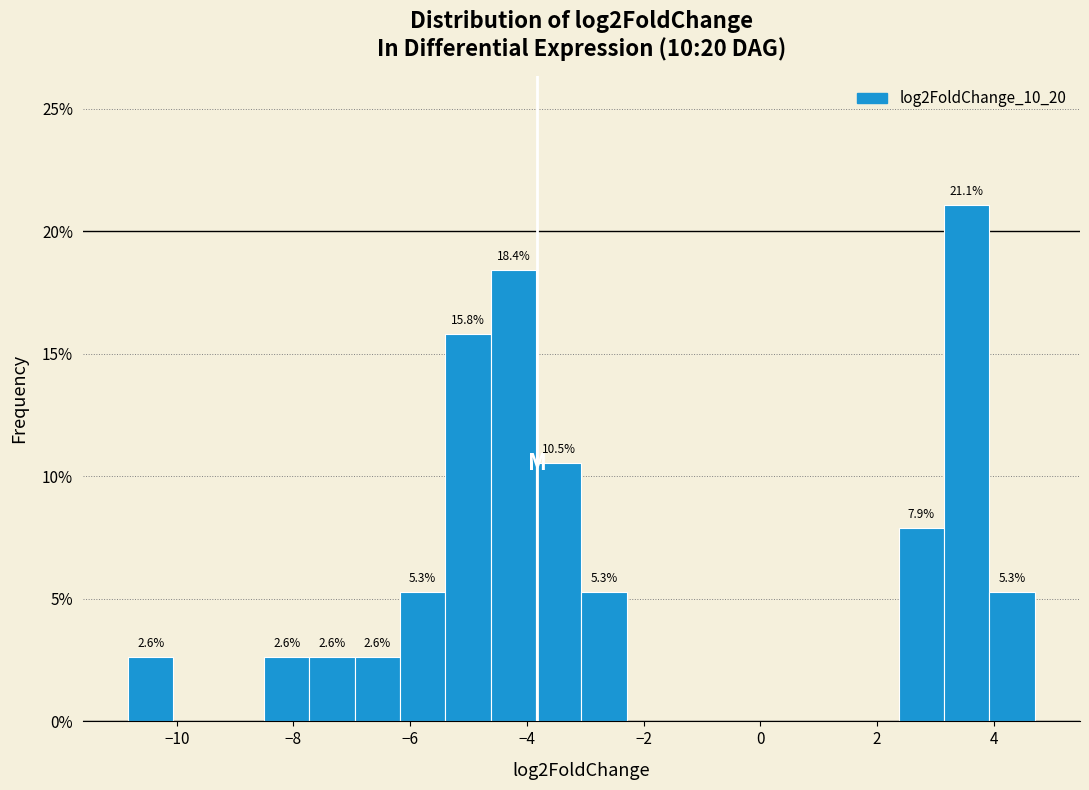

Around what value on the x-axis is the tallest bar? Give the approximate position of its centre, as read against the axis.

3.6